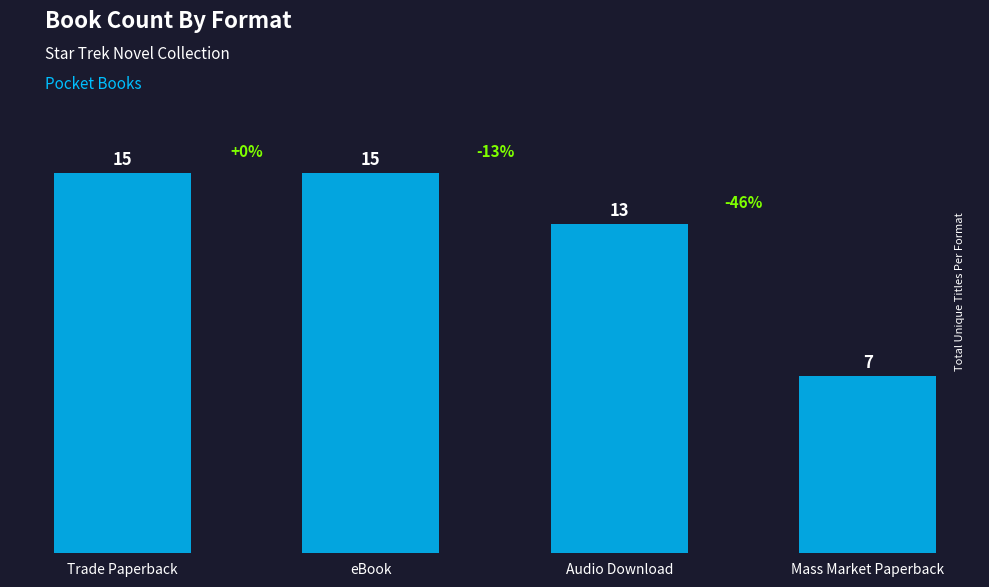

Which label corresponds to the smallest value in the chart?

Mass Market Paperback